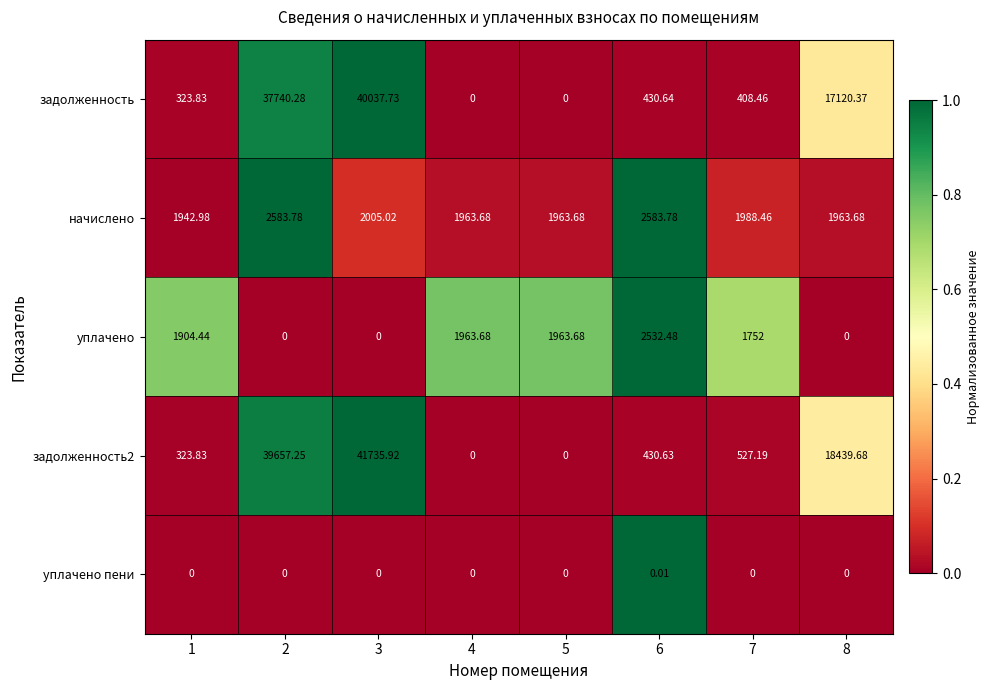

Is the value of задолженность2 at 1 greater than the value of начислено at 7?

No